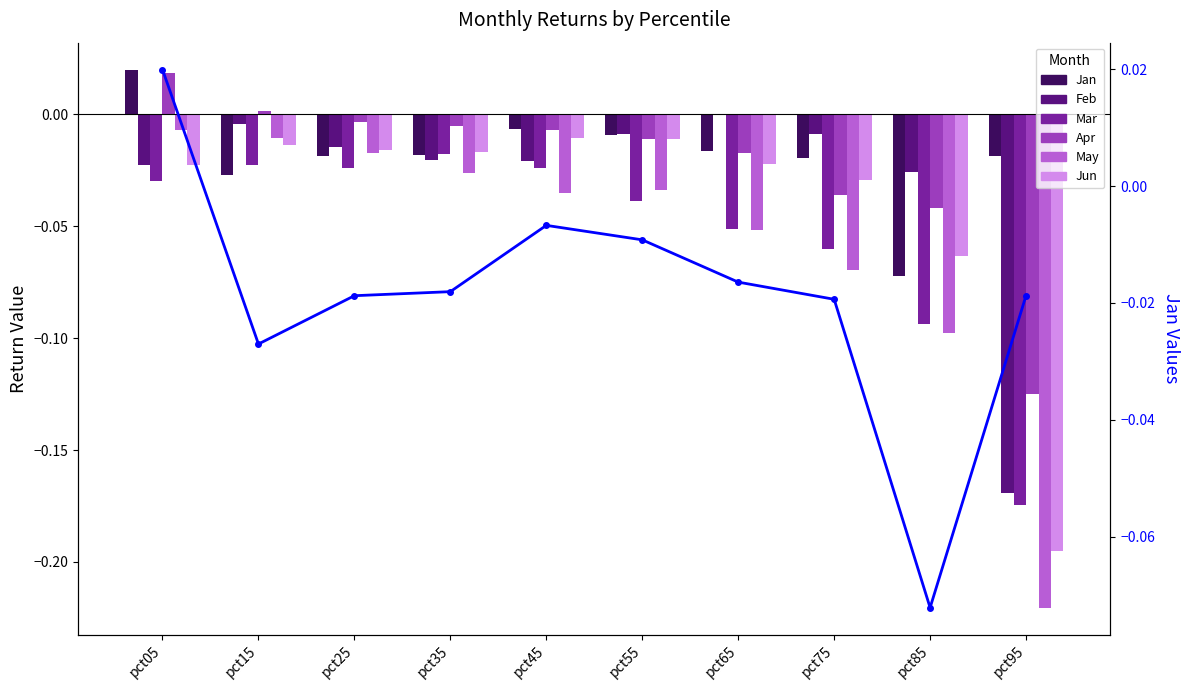

Are the bars horizontal?

No